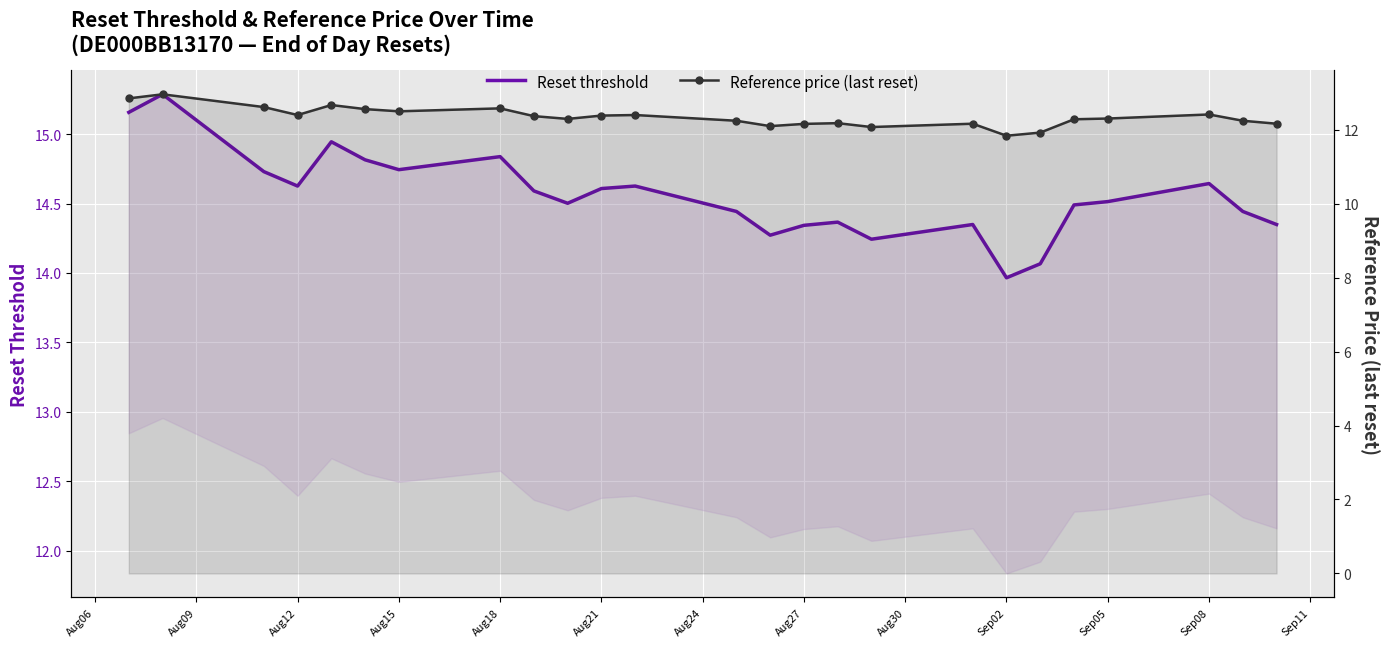

Reading left to right, transcribe all the data shown in this chart.

Reset threshold: 15.2	15.3	14.7	14.6	14.9	14.8	14.7	14.8	14.6	14.5	14.6	14.6	14.4	14.3	14.3	14.4	14.2	14.3	14.0	14.1	14.5	14.5	14.6	14.4	14.3
Reference price (last reset): 12.8	13.0	12.6	12.4	12.7	12.6	12.5	12.6	12.4	12.3	12.4	12.4	12.2	12.1	12.2	12.2	12.1	12.2	11.8	11.9	12.3	12.3	12.4	12.2	12.2